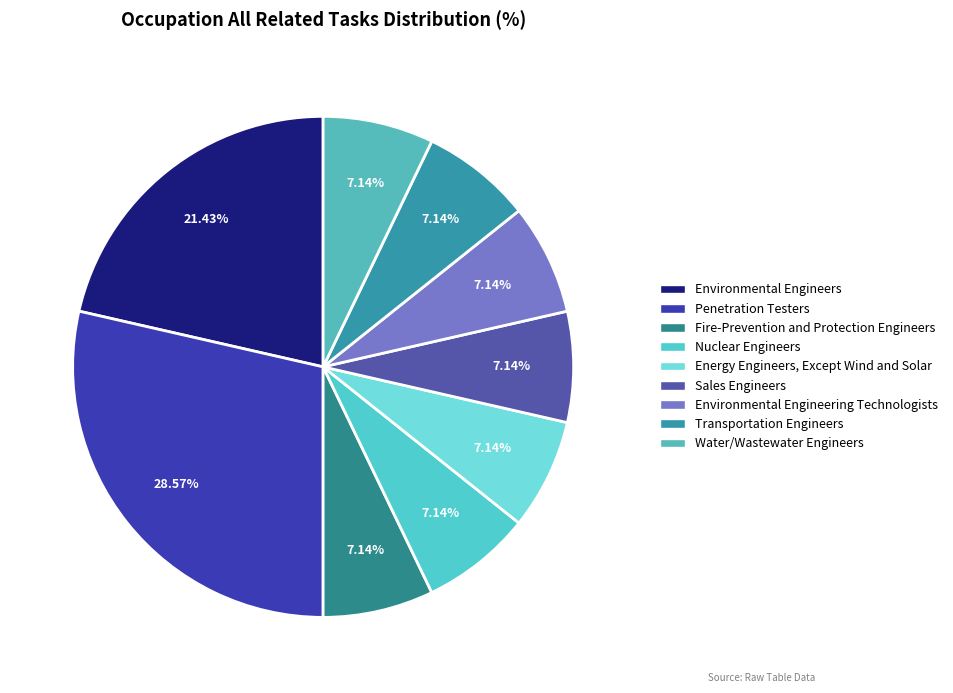

To the nearest percent, what is the average slice percentage?

11%